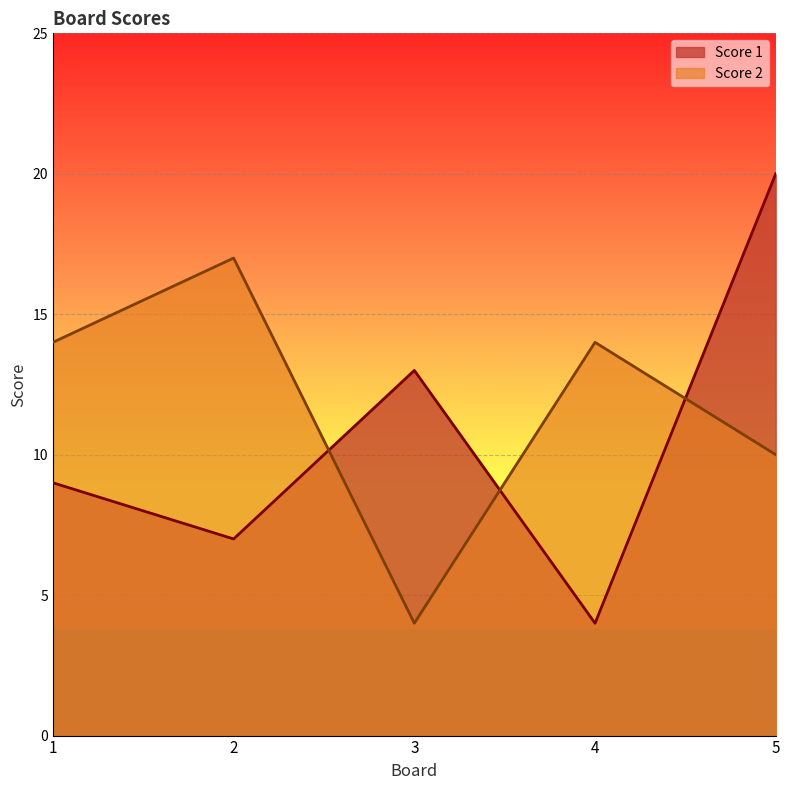

What is the total value across all series at 5?

30